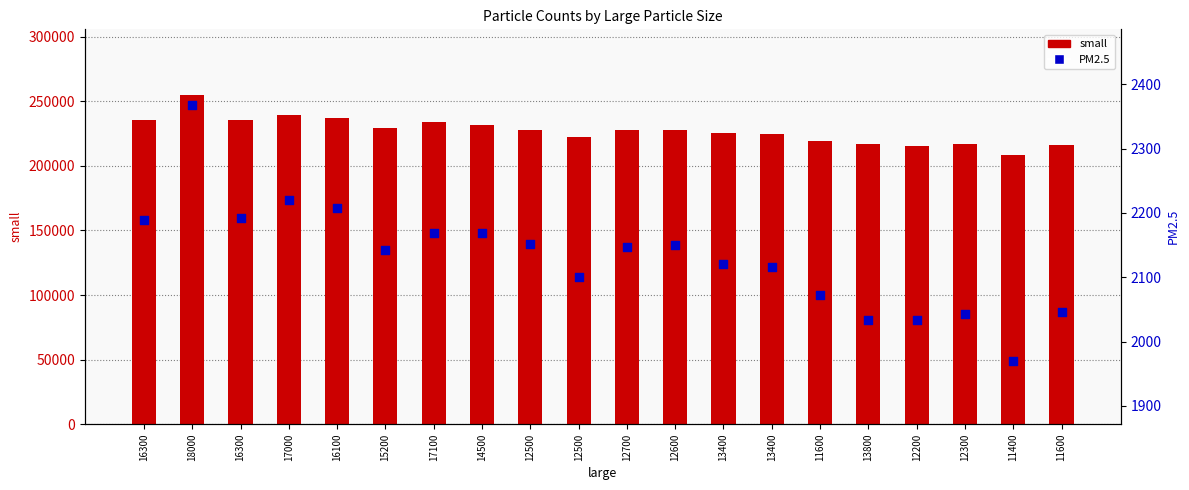

At how many categories does at least one series exceed 147590?

20